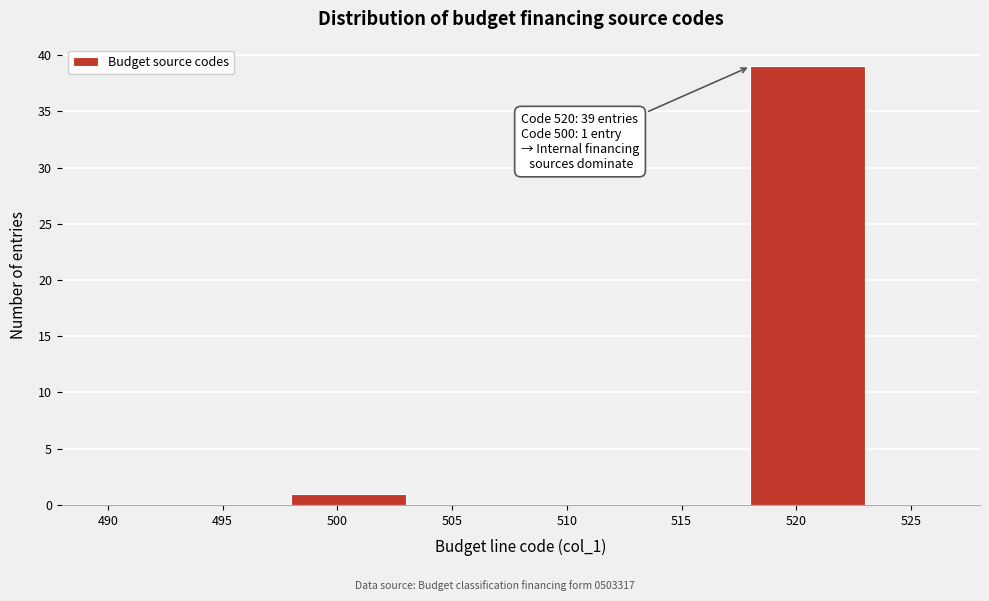

Reading left to right, extract all data points from this chart.

490=0	495=0	500=1	505=0	510=0	515=0	520=39	525=0